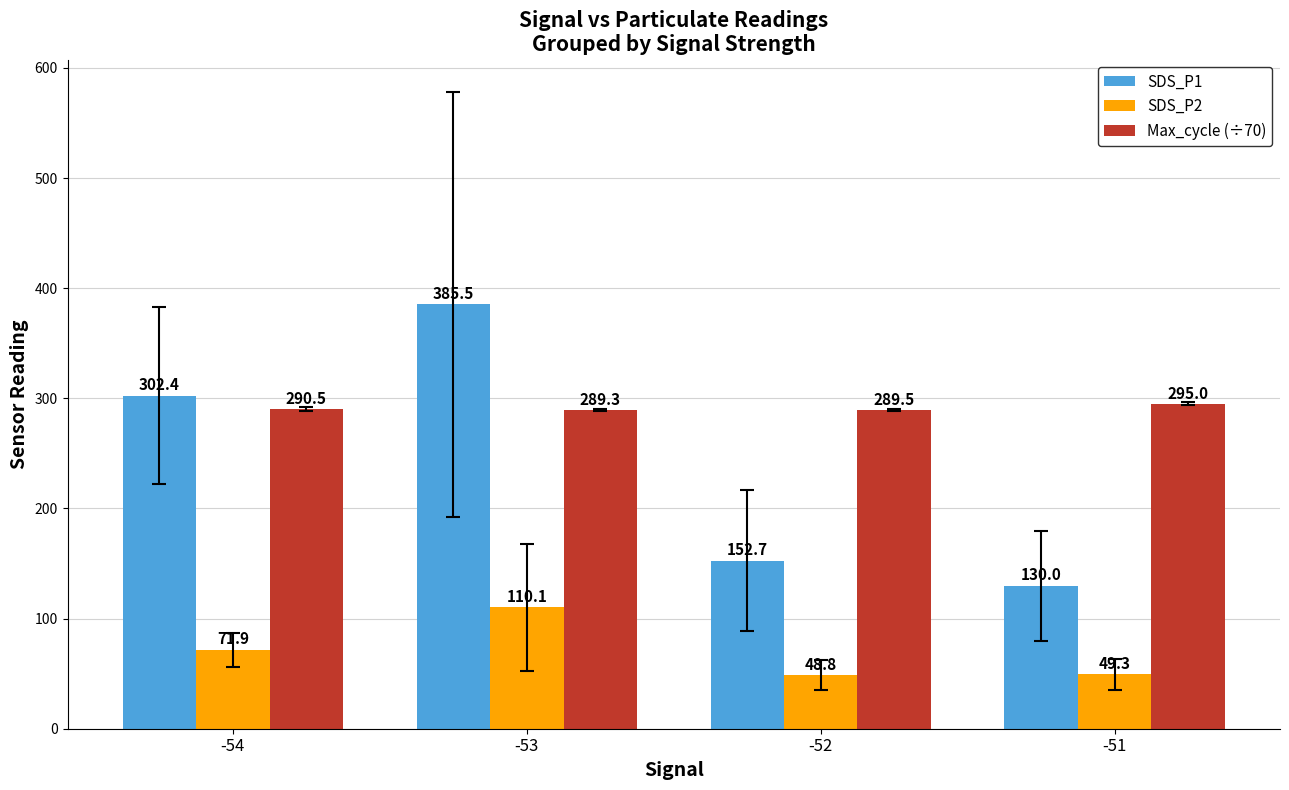

What is the approximate value of SDS_P1 at -52?

152.7